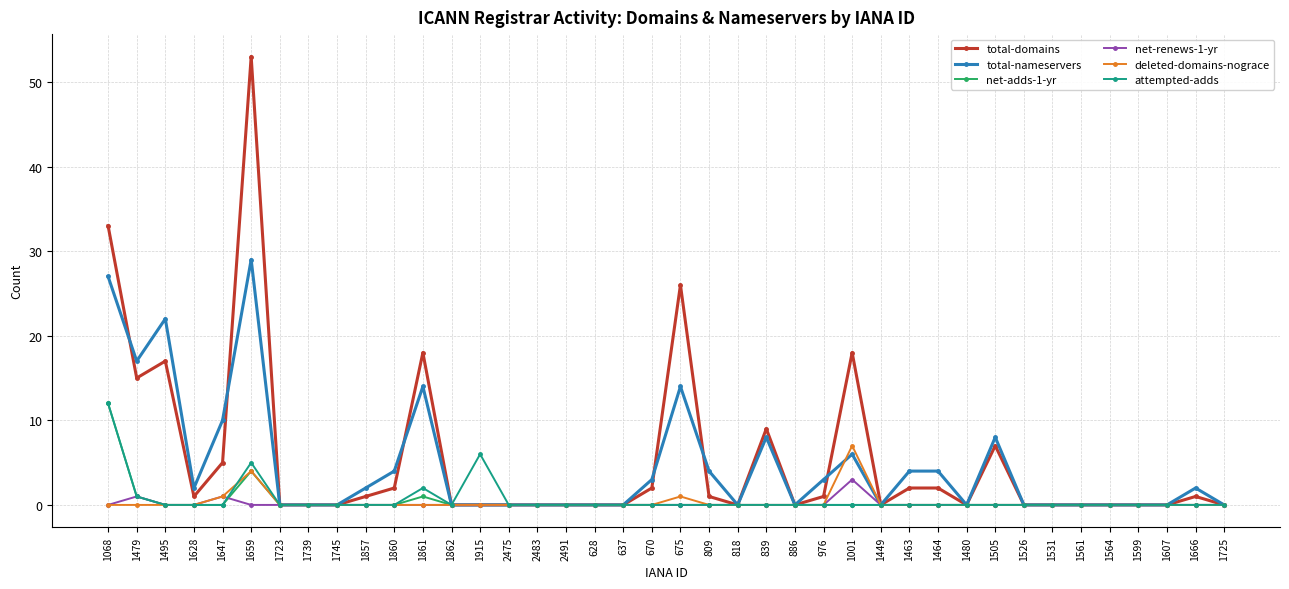

At which category is the sum across all series the highest?

1659